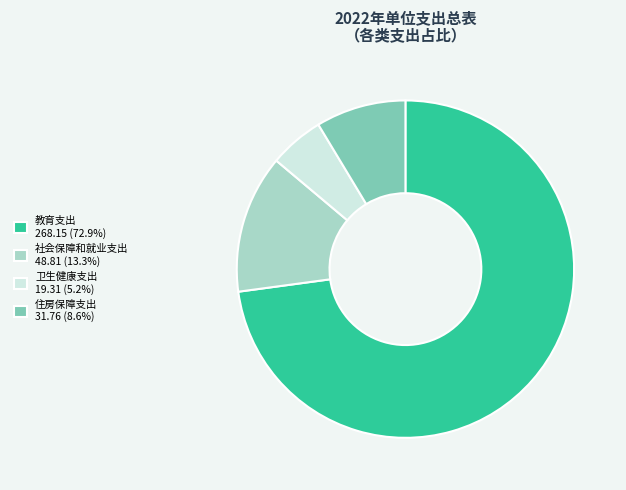

How many segments does this pie chart have?

4